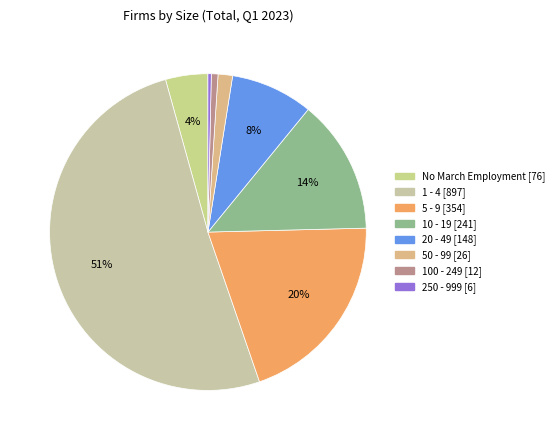

What percentage is the 5 - 9 slice, to the nearest percent?

20%